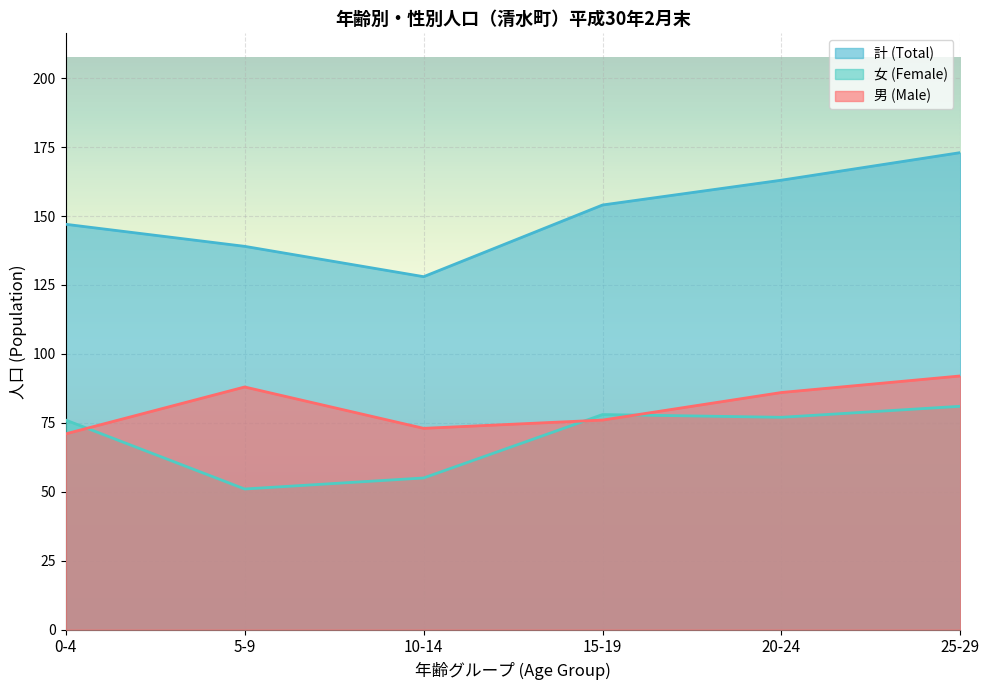

Does the chart display data point markers on the line(s)?

No